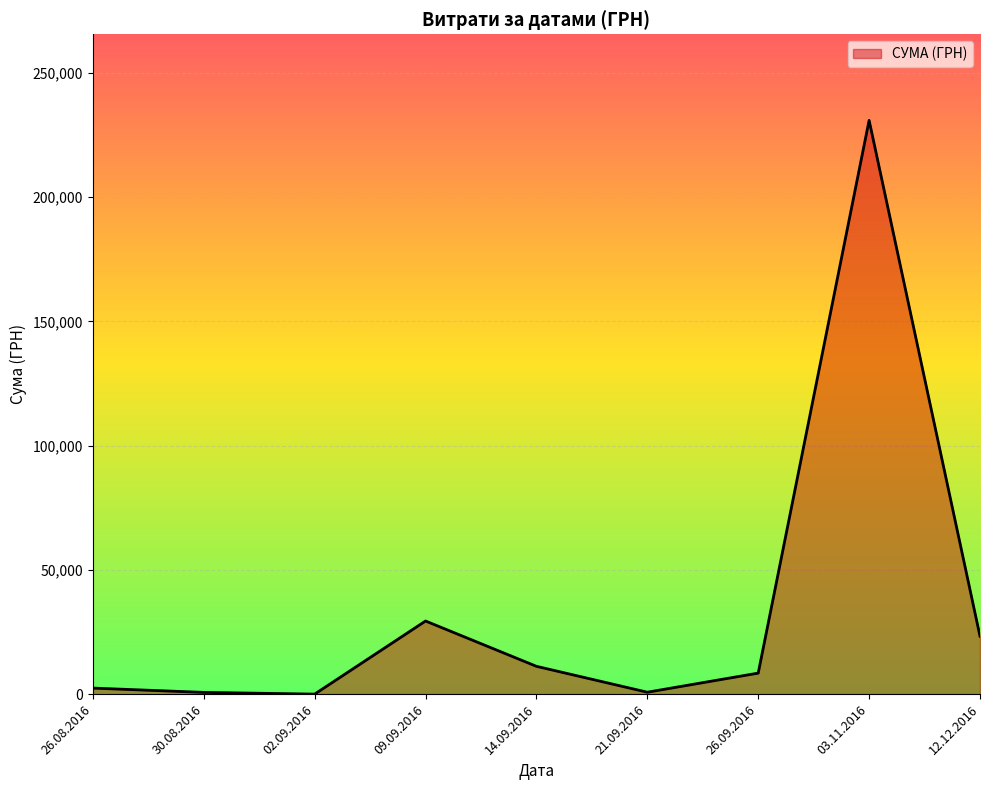

What is the difference between the maximum and minimum values?

230824.8